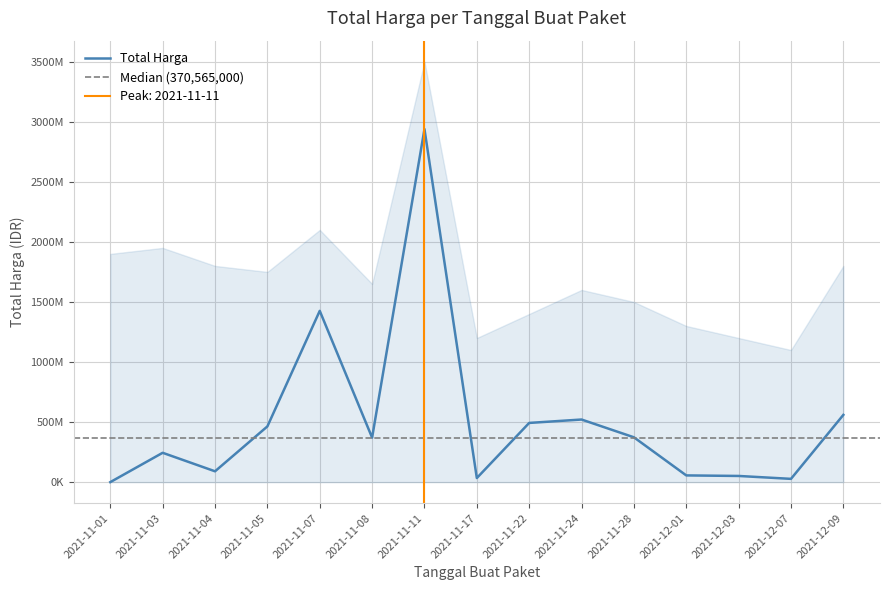

What is the difference between the maximum and minimum values?

2938668640